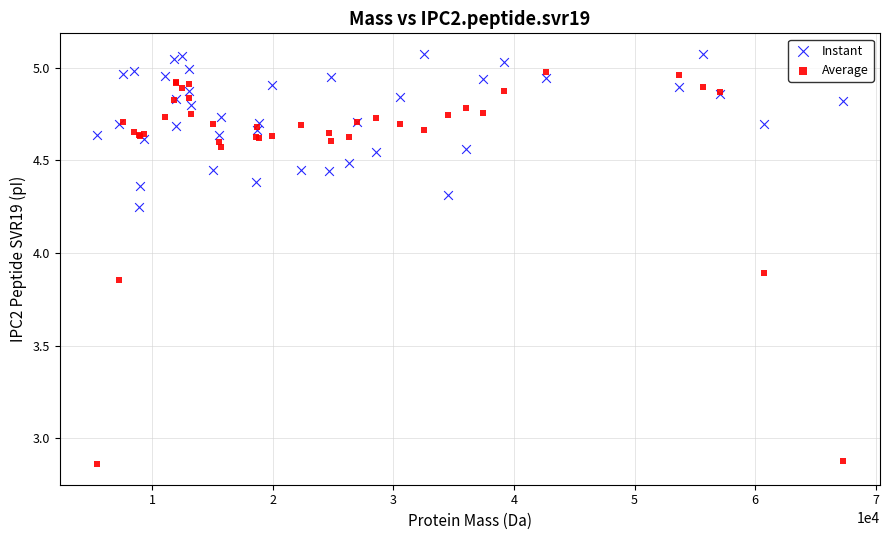

What is the X range (max minus min) for the scatter plot?

61802.2